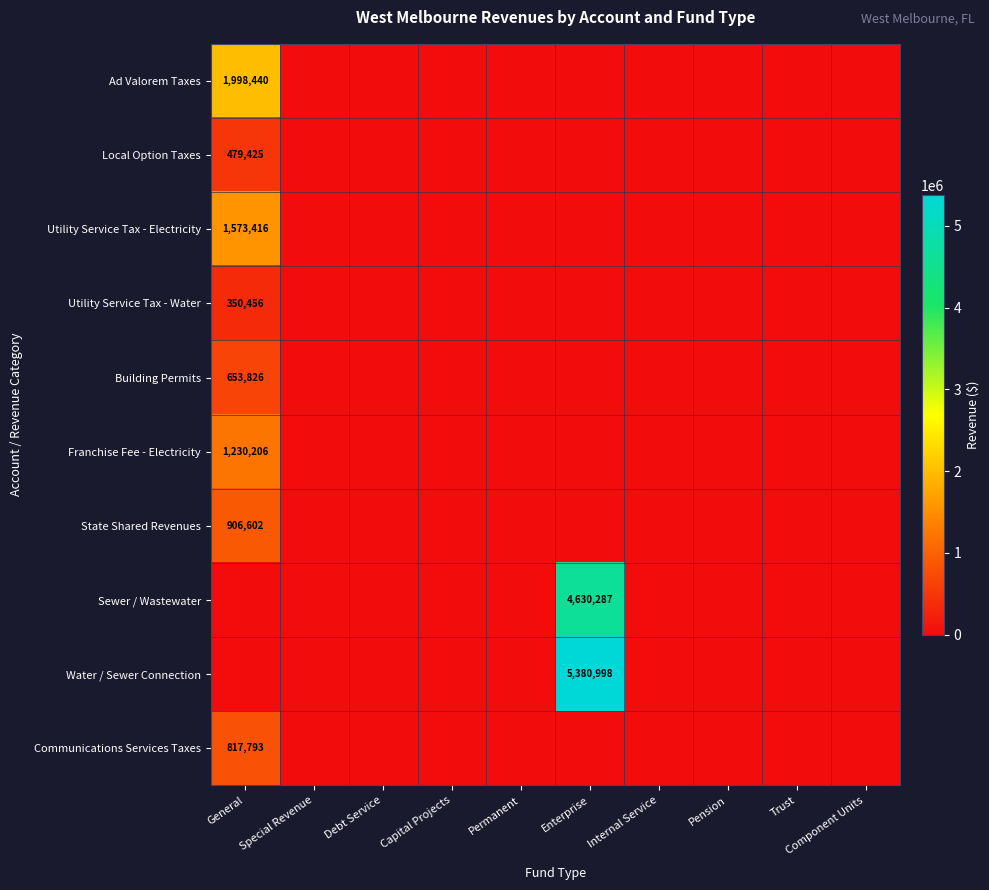

True or false: Utility Service Tax - Water has a value of 101360 at General.

False